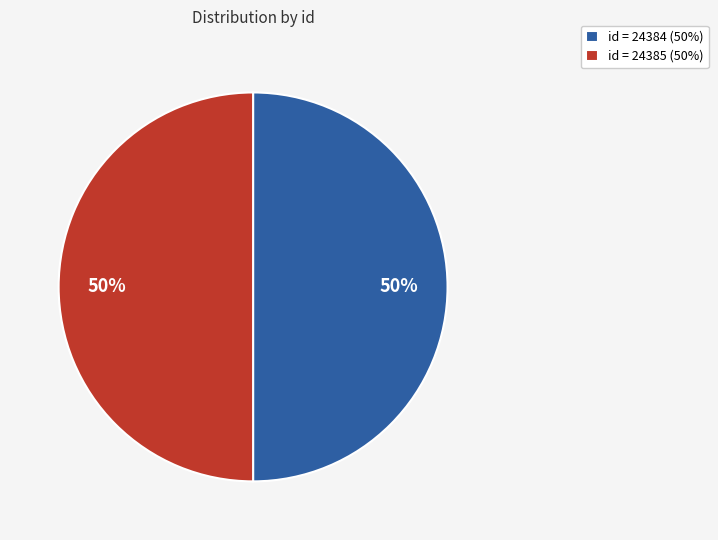

What is the ratio of the value at id = 24385 (50%) to the value at id = 24384 (50%)?

1.0